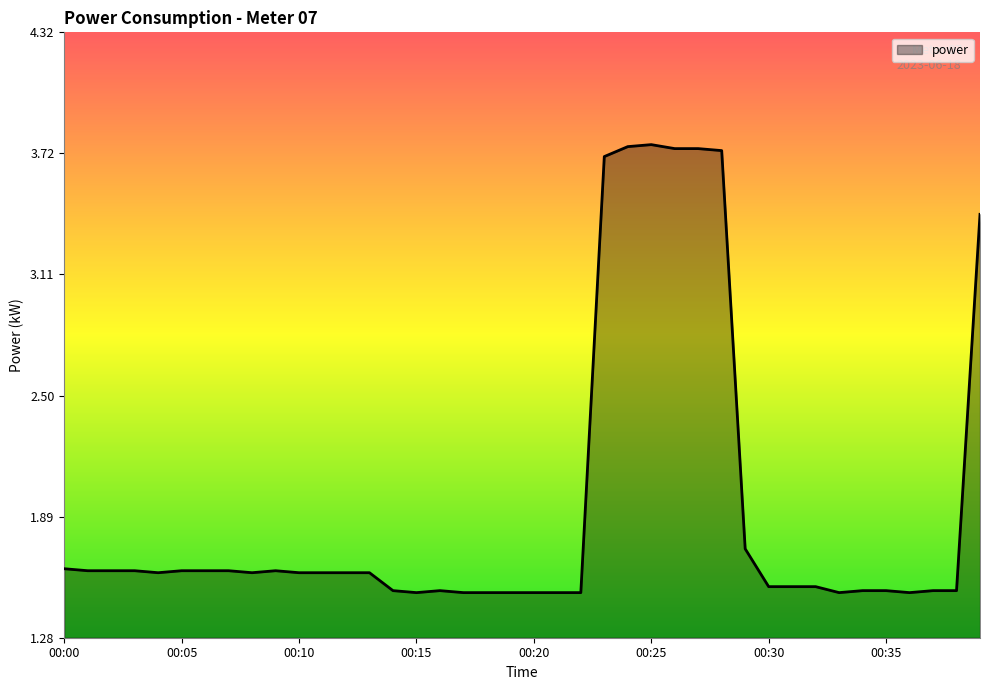

What is the value of the 24th point from the left?

3.7